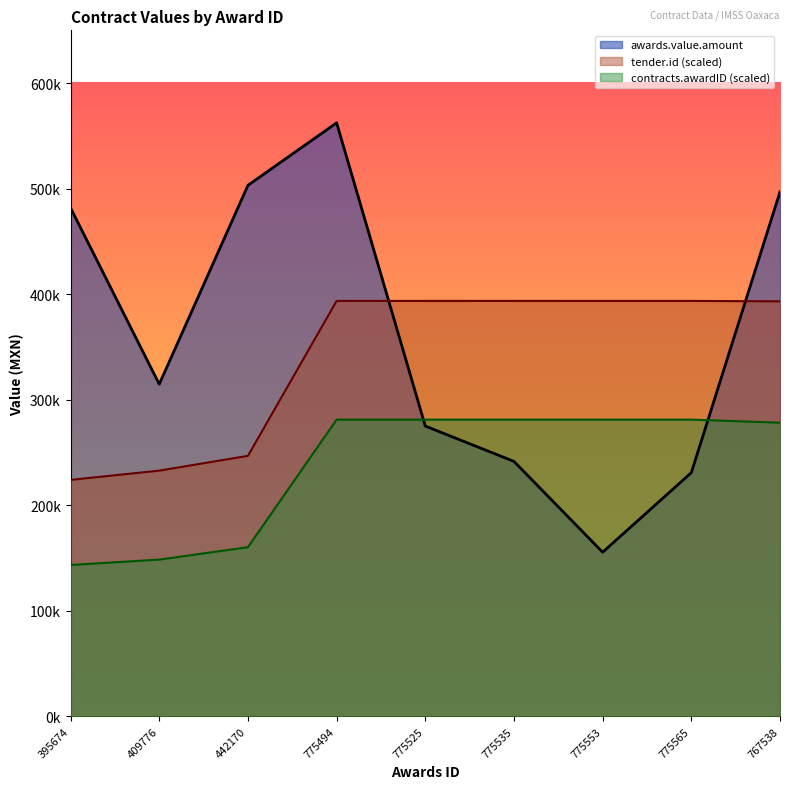

Which has a higher value, 409776 or 767538?

767538